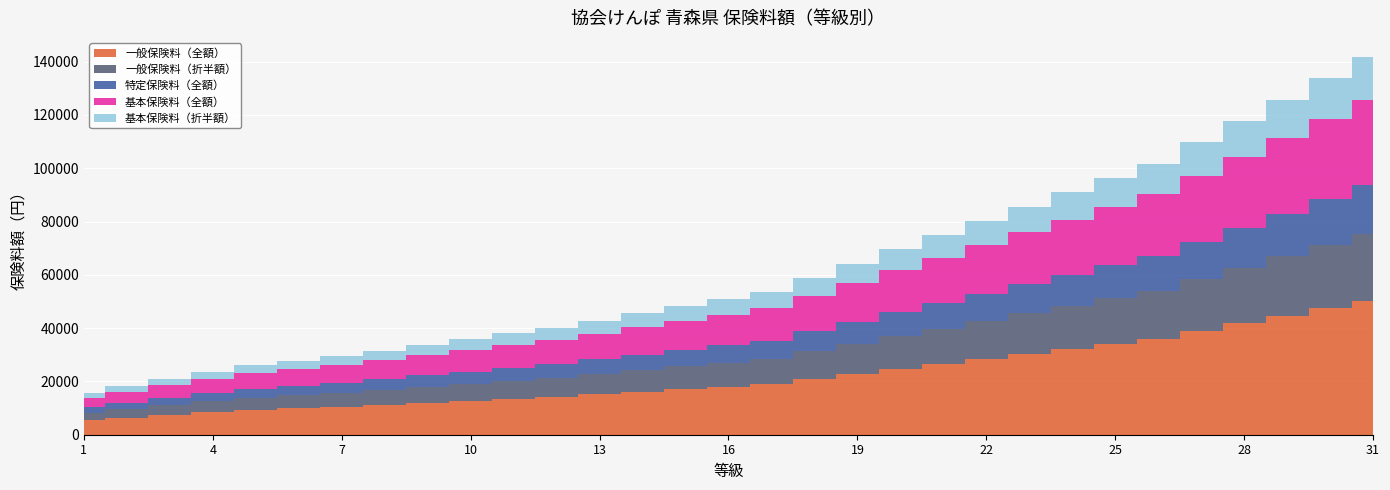

Reading left to right, transcribe all the data shown in this chart.

一般保険料（全額）: 5504.2	6453.2	7402.2	8351.2	9300.2	9869.6	10439.0	11198.2	11957.4	12716.6	13475.8	14235.0	15184.0	16133.0	17082.0	18031.0	18980.0	20878.0	22776.0	24674.0	26572.0	28470.0	30368.0	32266.0	34164.0	36062.0	38909.0	41756.0	44603.0	47450.0	50297.0
一般保険料（折半額）: 2752.1	3226.6	3701.1	4175.6	4650.1	4934.8	5219.5	5599.1	5978.7	6358.3	6737.9	7117.5	7592.0	8066.5	8541.0	9015.5	9490.0	10439.0	11388.0	12337.0	13286.0	14235.0	15184.0	16133.0	17082.0	18031.0	19454.5	20878.0	22301.5	23725.0	25148.5
特定保険料（全額）: 1983.6	2325.6	2667.6	3009.6	3351.6	3556.8	3762.0	4035.6	4309.2	4582.8	4856.4	5130.0	5472.0	5814.0	6156.0	6498.0	6840.0	7524.0	8208.0	8892.0	9576.0	10260.0	10944.0	11628.0	12312.0	12996.0	14022.0	15048.0	16074.0	17100.0	18126.0
基本保険料（全額）: 3520.6	4127.6	4734.6	5341.6	5948.6	6312.8	6677.0	7162.6	7648.2	8133.8	8619.4	9105.0	9712.0	10319.0	10926.0	11533.0	12140.0	13354.0	14568.0	15782.0	16996.0	18210.0	19424.0	20638.0	21852.0	23066.0	24887.0	26708.0	28529.0	30350.0	32171.0
基本保険料（折半額）: 1760.3	2063.8	2367.3	2670.8	2974.3	3156.4	3338.5	3581.3	3824.1	4066.9	4309.7	4552.5	4856.0	5159.5	5463.0	5766.5	6070.0	6677.0	7284.0	7891.0	8498.0	9105.0	9712.0	10319.0	10926.0	11533.0	12443.5	13354.0	14264.5	15175.0	16085.5